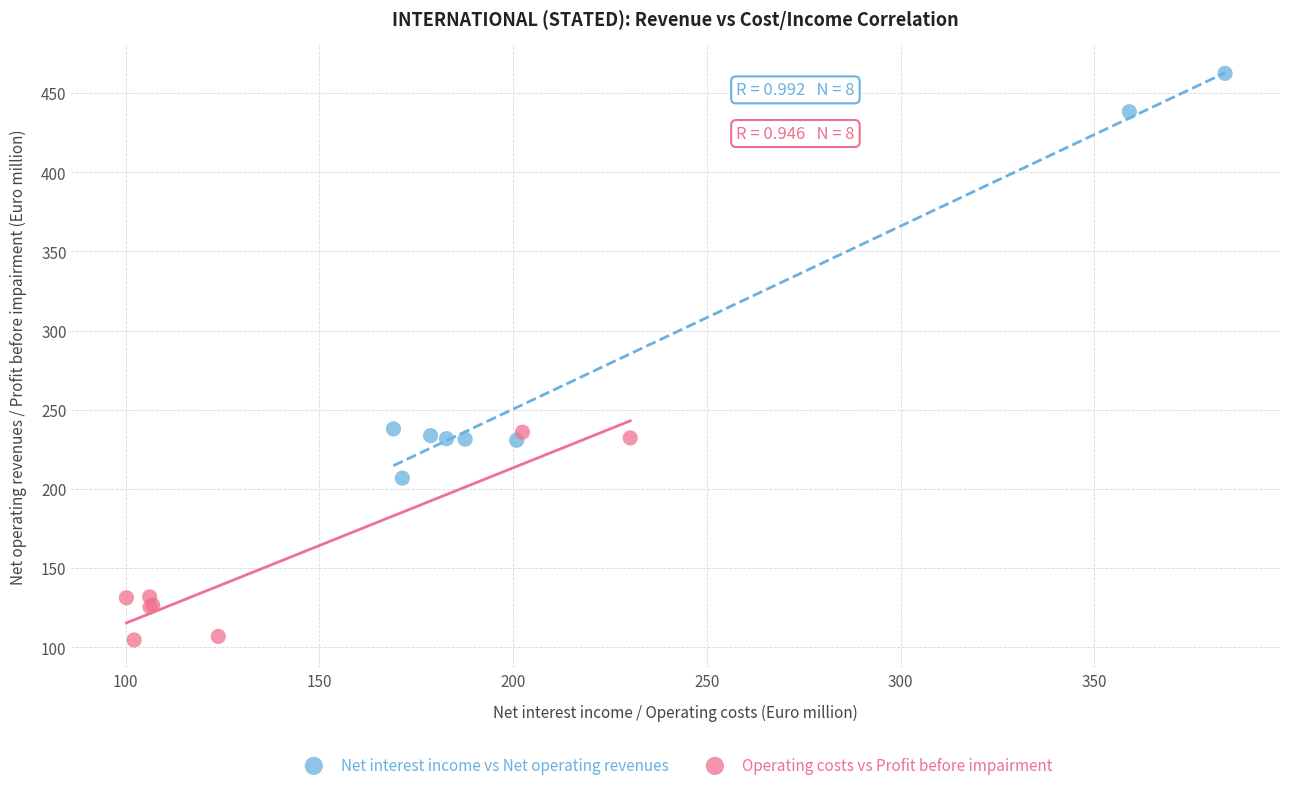

Which series contains the lowest Y value?

Operating costs vs Profit before impairment